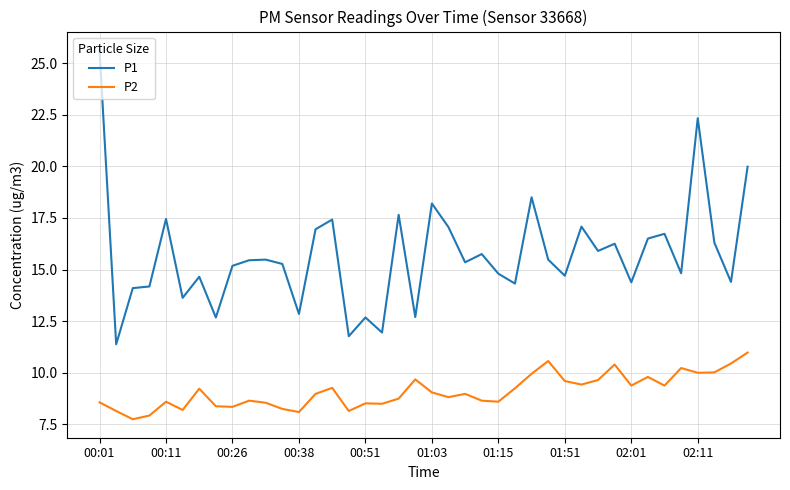

List the series in order of their peak value, highest first.

P1, P2